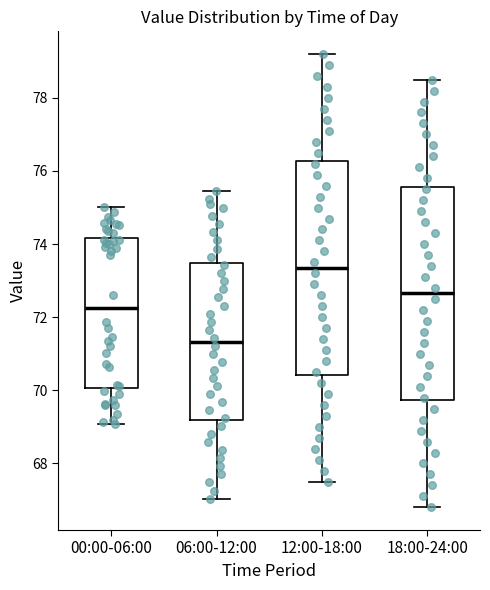

Where is the upper edge of the box for 00:00-06:00 on the y-axis? The values are not printed on the chart, so give them approximately, as read against the axis.

74.2